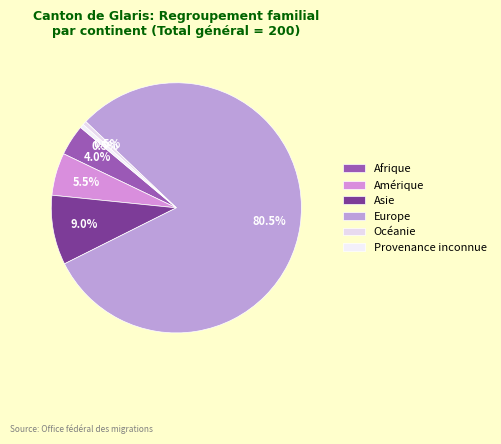

The Europe slice represents 93% of the pie. True or false?

False